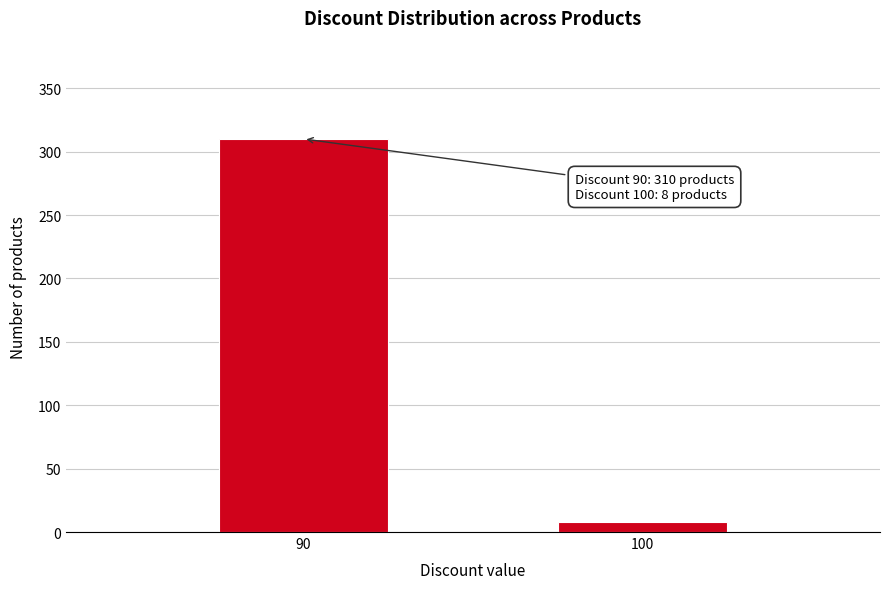

Reading left to right, transcribe all the data shown in this chart.

310	8